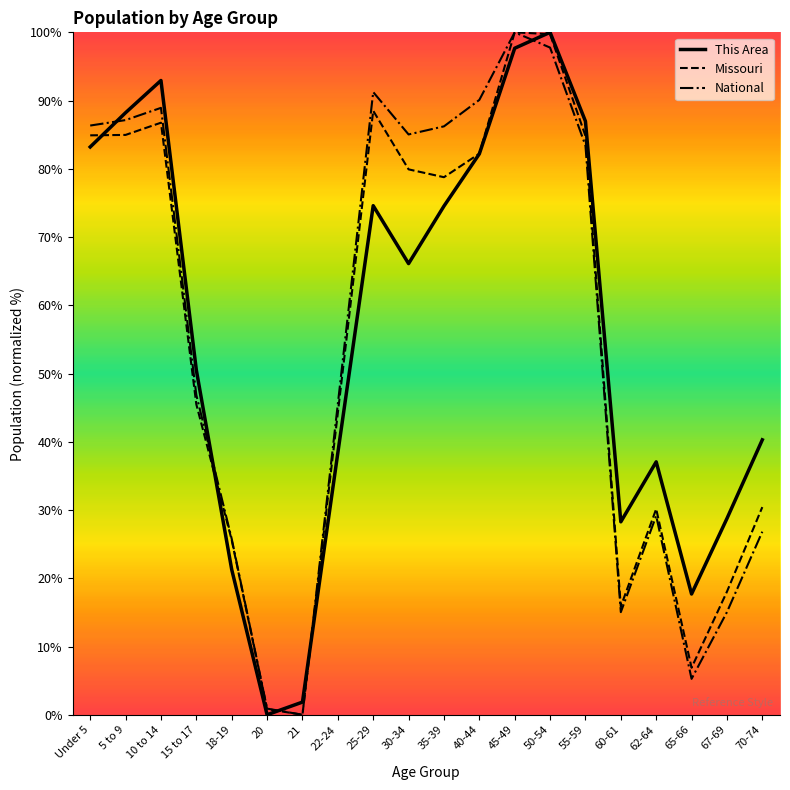

Between which two adjacent categories do Missouri and This Area first intersect?

Under 5 and 5 to 9